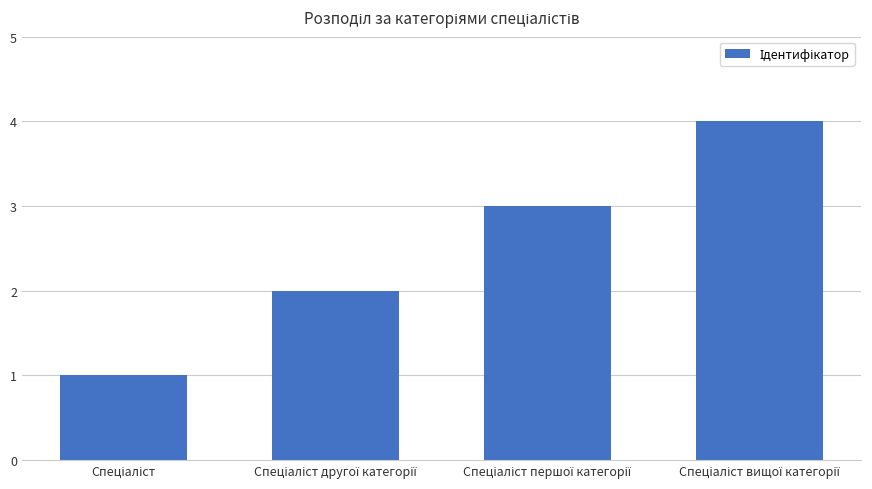

What is the greatest value displayed?

4